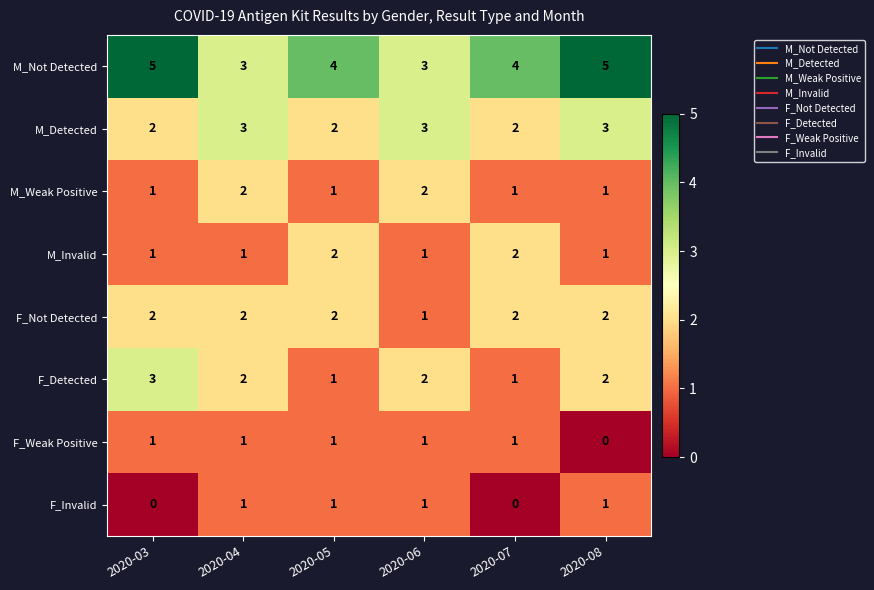

What is the sum of all M_Detected values?

15